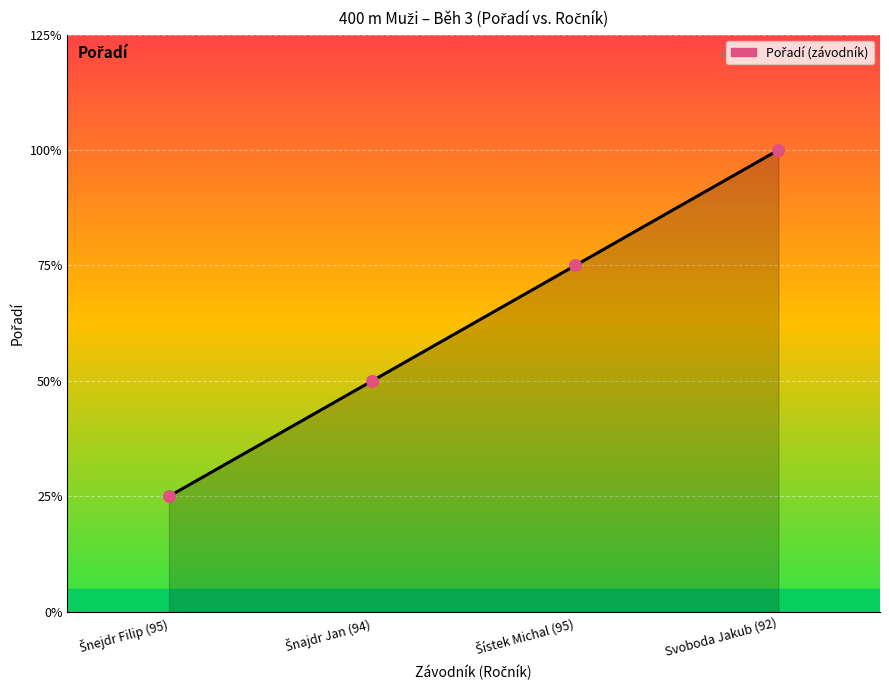

Does the chart have visible grid lines?

Yes